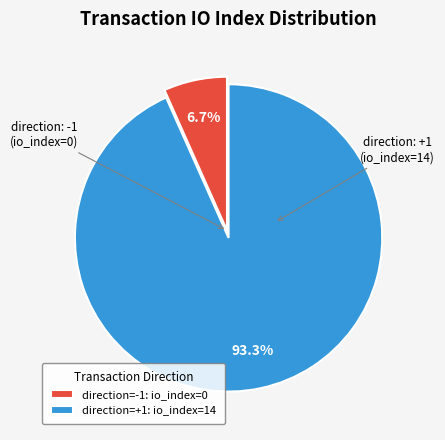

Which slice represents more than half of the pie?

direction=+1: io_index=14